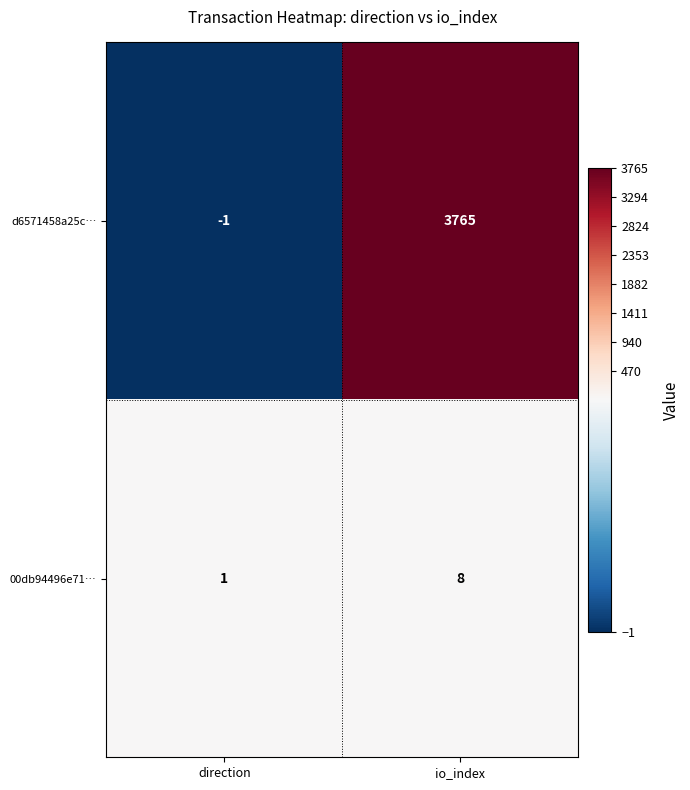

The 00db94496e71… series shows 11 at io_index. True or false?

False